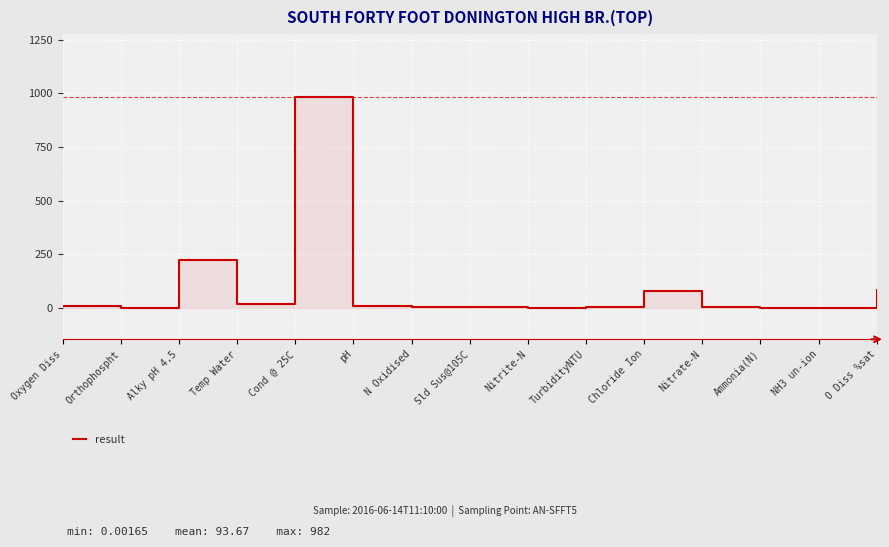

Reading left to right, list all the values displayed in this chart.

Oxygen Diss=7.5	Orthophospht=0.1	Alky pH 4.5=223.0	Temp Water=18.6	Cond @ 25C=982.0	pH=7.7	N Oxidised=2.2	Sld Sus@105C=3.0	Nitrite-N=0.1	TurbidityNTU=1.6	Chloride Ion=76.4	Nitrate-N=2.1	Ammonia(N)=0.1	NH3 un-ion=0.0	O Diss %sat=80.6